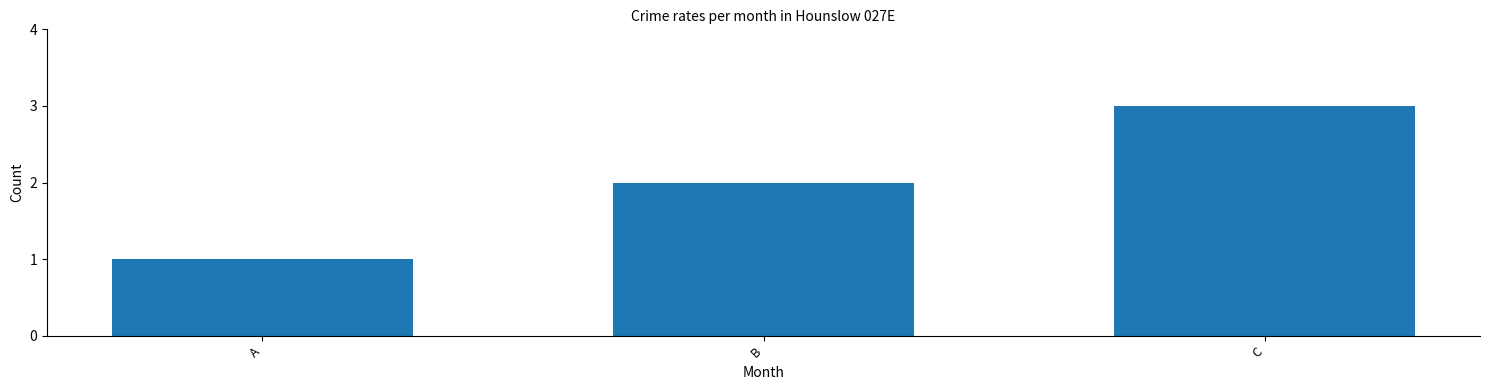

Rank the categories by value from lowest to highest.

A, B, C